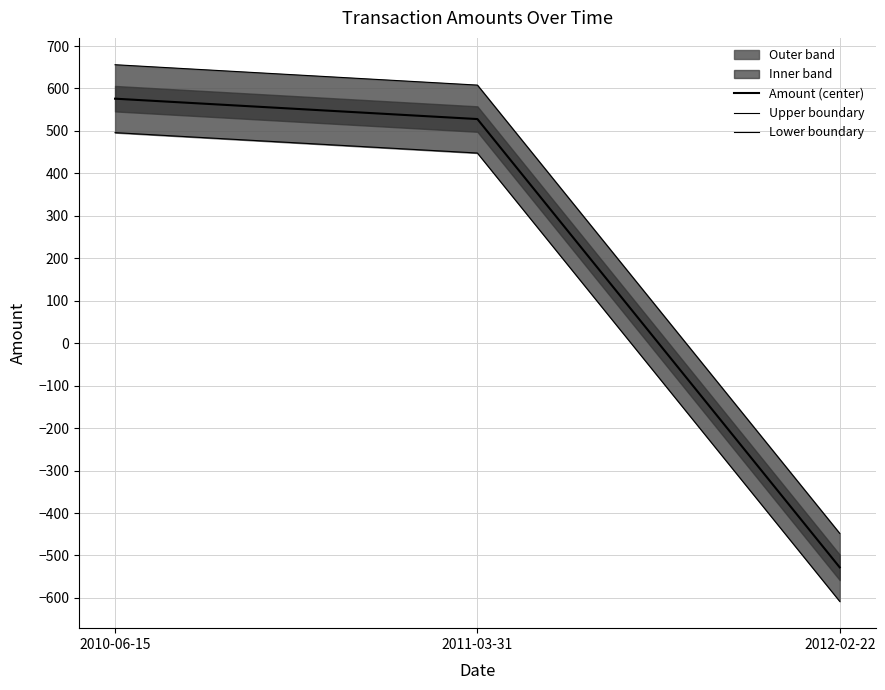

The Lower boundary series shows 448 at 2011-03-31. True or false?

True